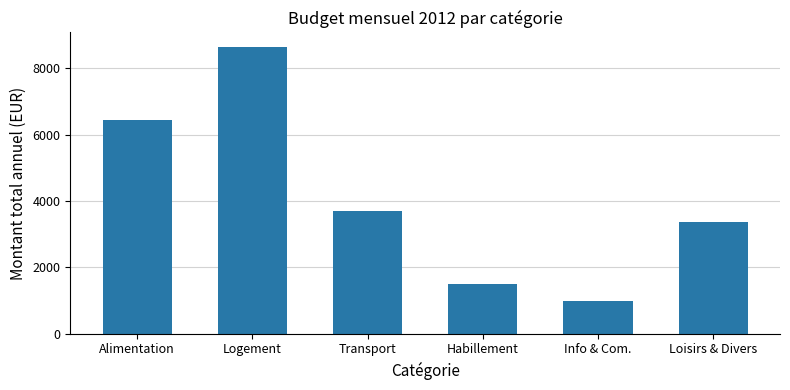

The chart shows a value of 1736.3 at Info & Com.. True or false?

False